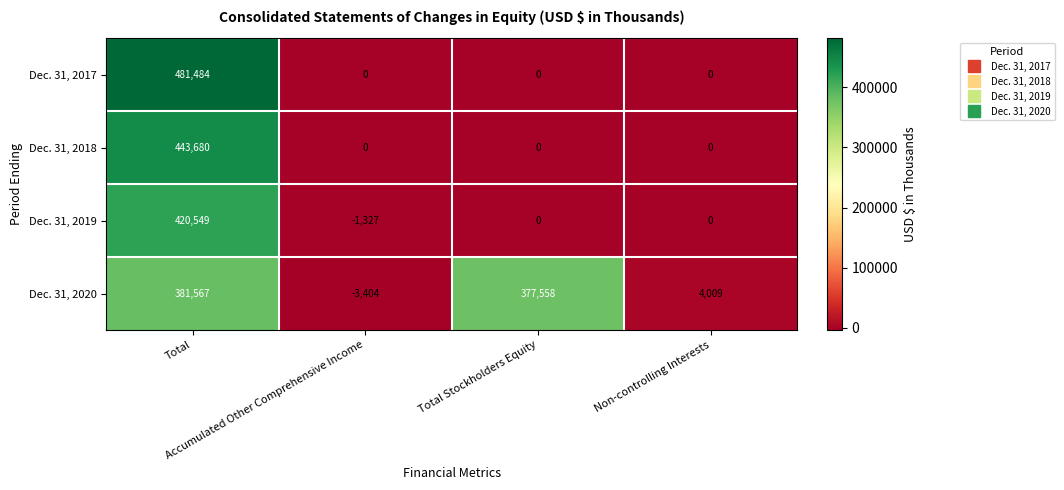

Which series has the widest spread of values?

Dec. 31, 2017